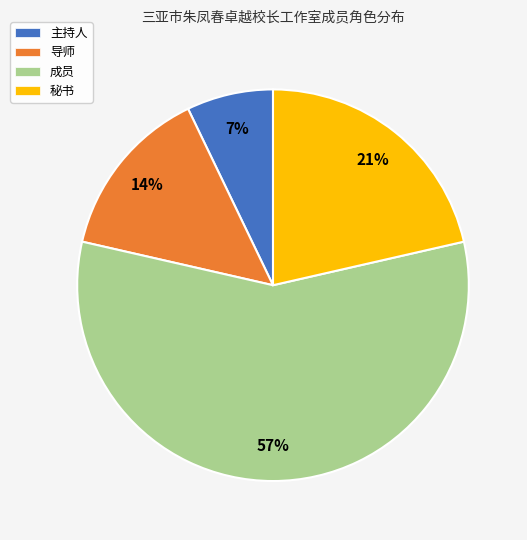

Is 成员 the majority of the pie?

Yes